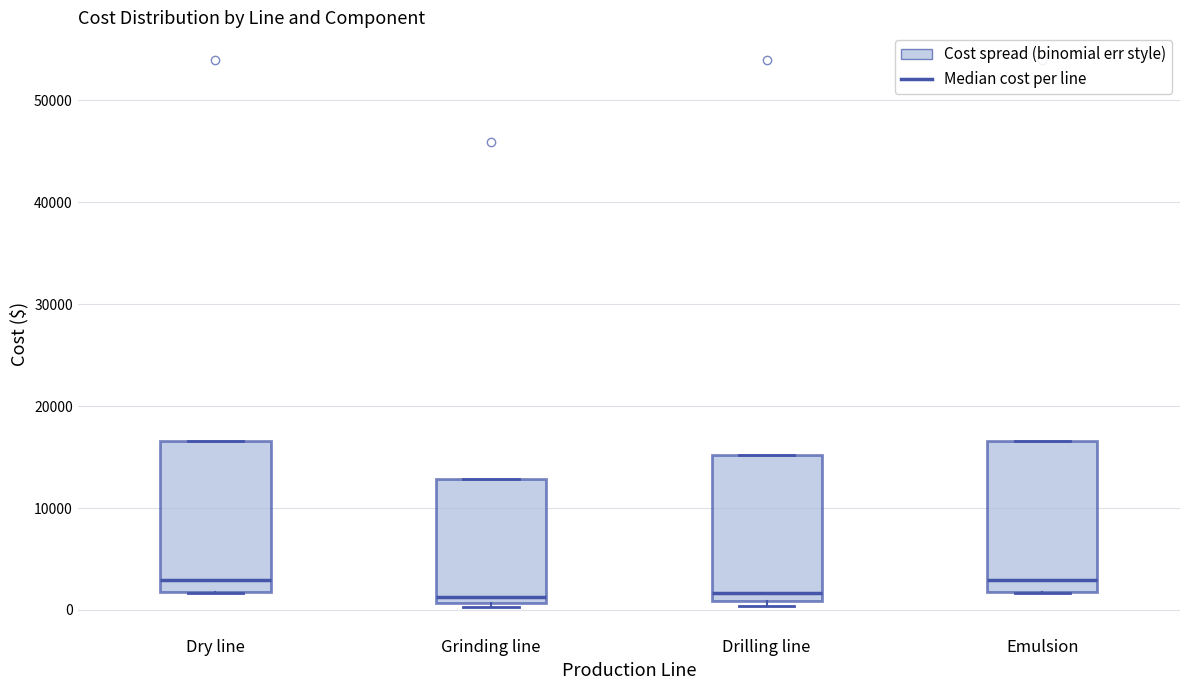

Reading left to right, transcribe this box plot: for each box, give where its median line is, the range the box spans, and where its two whiskers end, as read against the y-axis. The values are not printed on the chart, so give them approximately, as read against the axis.

Dry line: median 3000, box 2000 to 17000, whiskers 2000 to 17000
Grinding line: median 1000 (just above the box's lower edge), box 1000 to 13000, whiskers 0 to 13000
Drilling line: median 2000, box 1000 to 15000, whiskers 0 to 15000
Emulsion: median 3000, box 2000 to 17000, whiskers 2000 to 17000